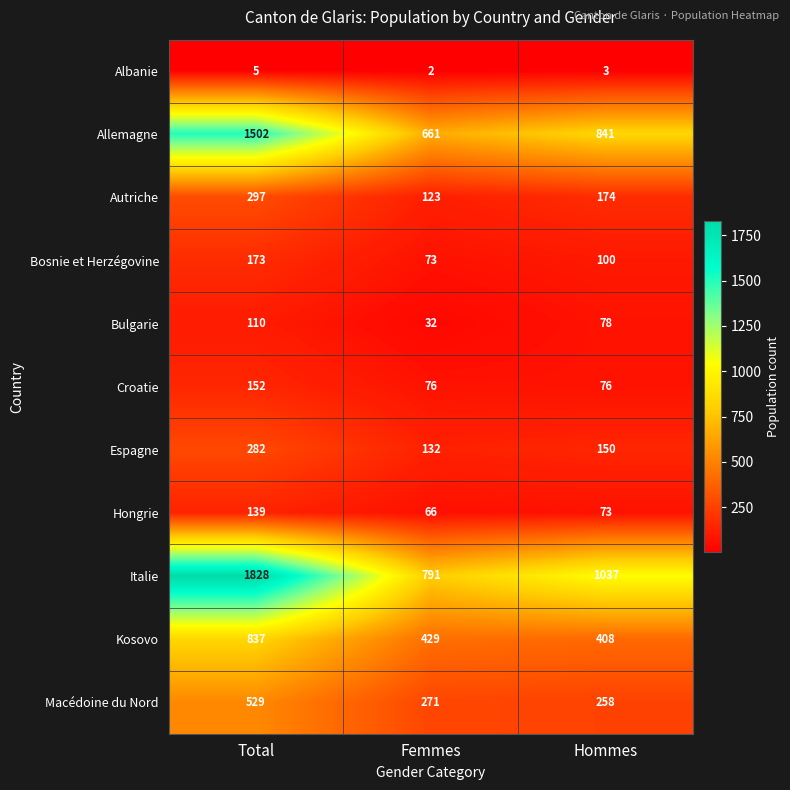

What is the difference between the maximum and minimum values in the Albanie series?

3